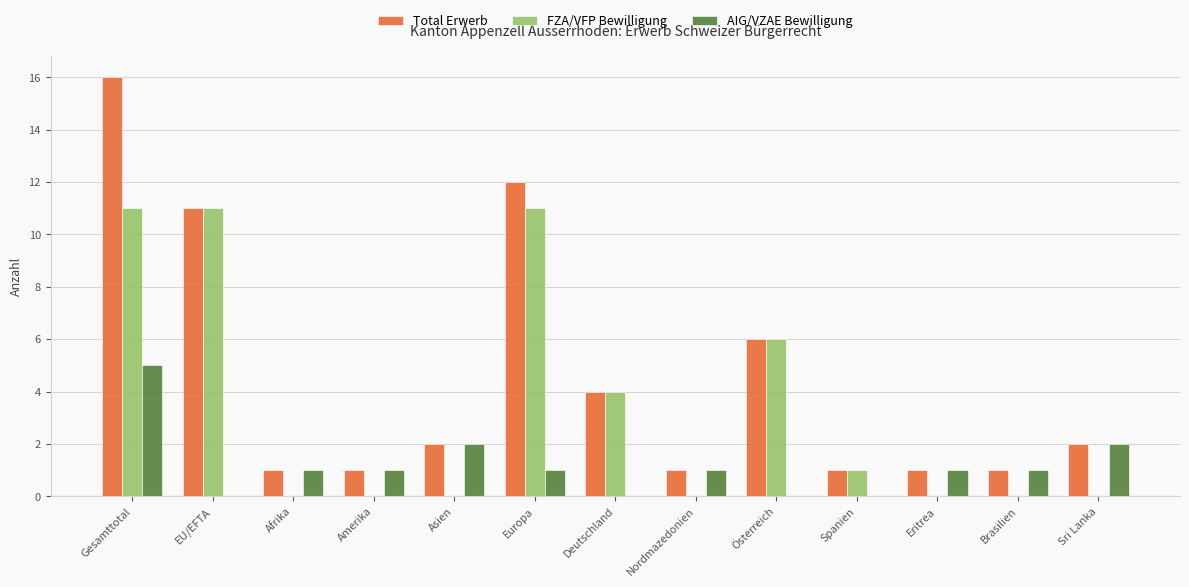

Are the bars horizontal?

No